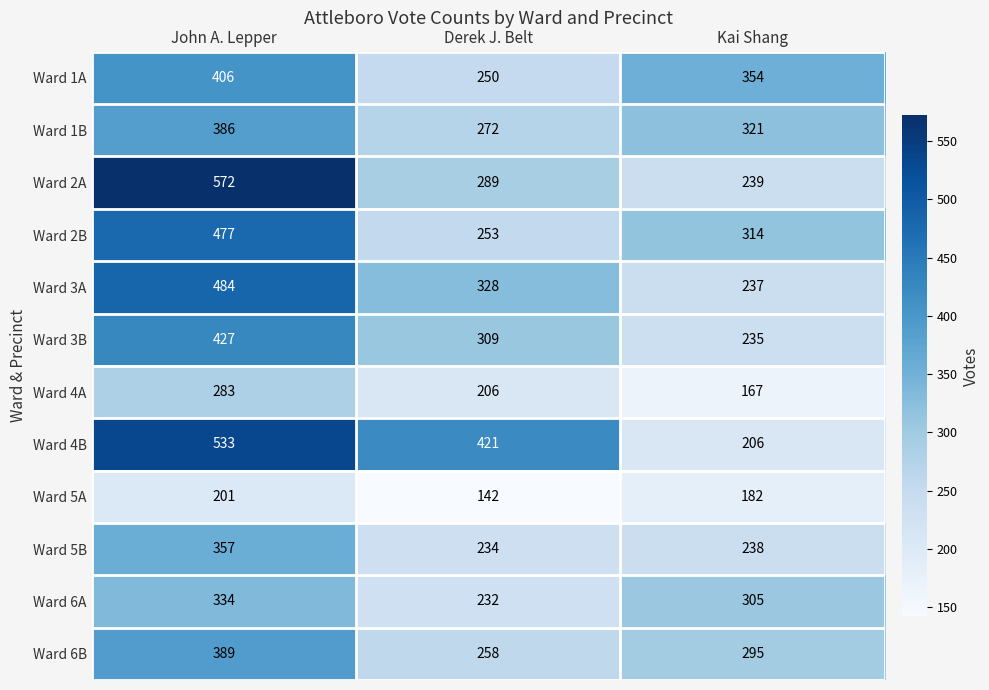

Read the Ward 6B value at John A. Lepper, to the nearest 10.

390